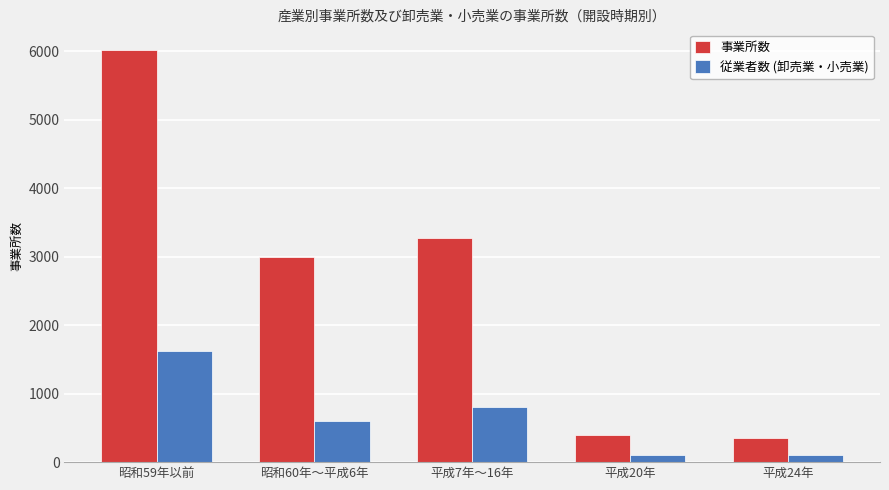

What is the spread (max minus min) of values at 平成24年?

242